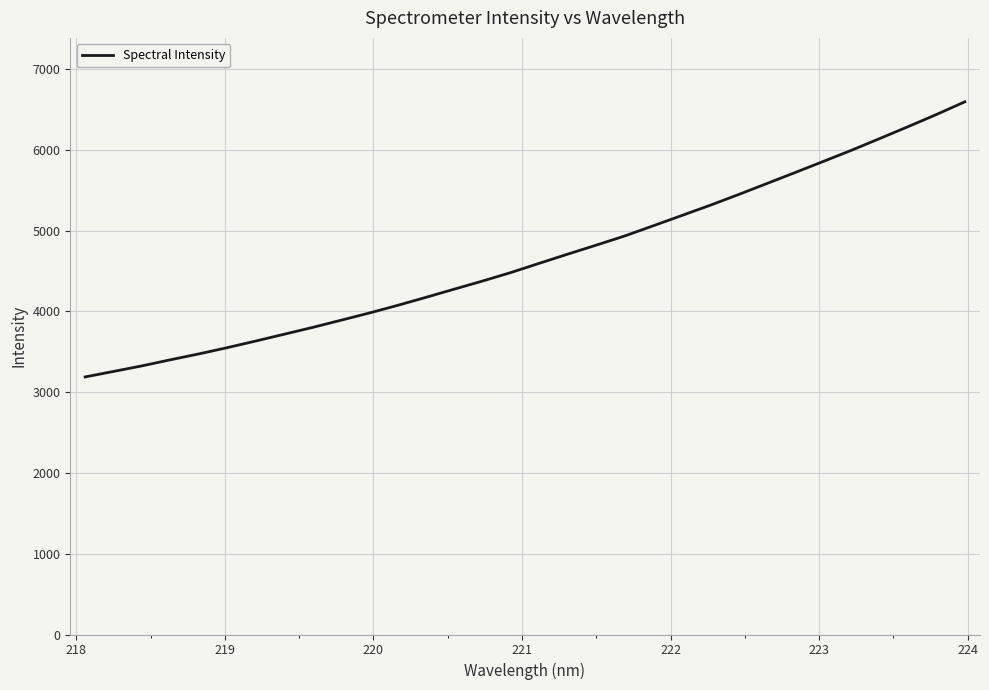

What is the greatest value displayed?

6594.0